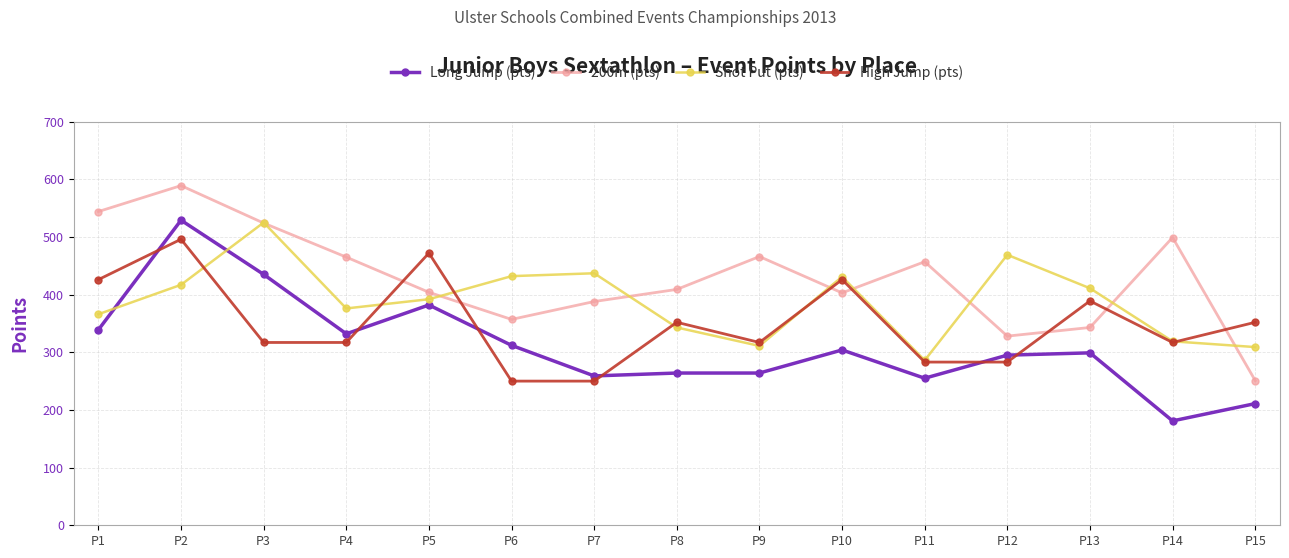

The 200m (pts) series shows 403 at P10. True or false?

True